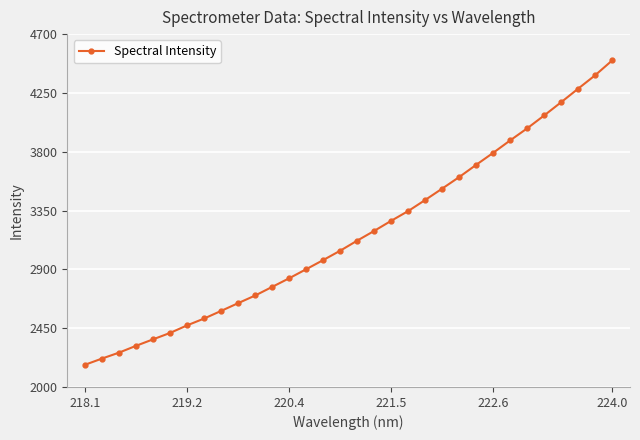

What is the smallest value displayed?

2170.2